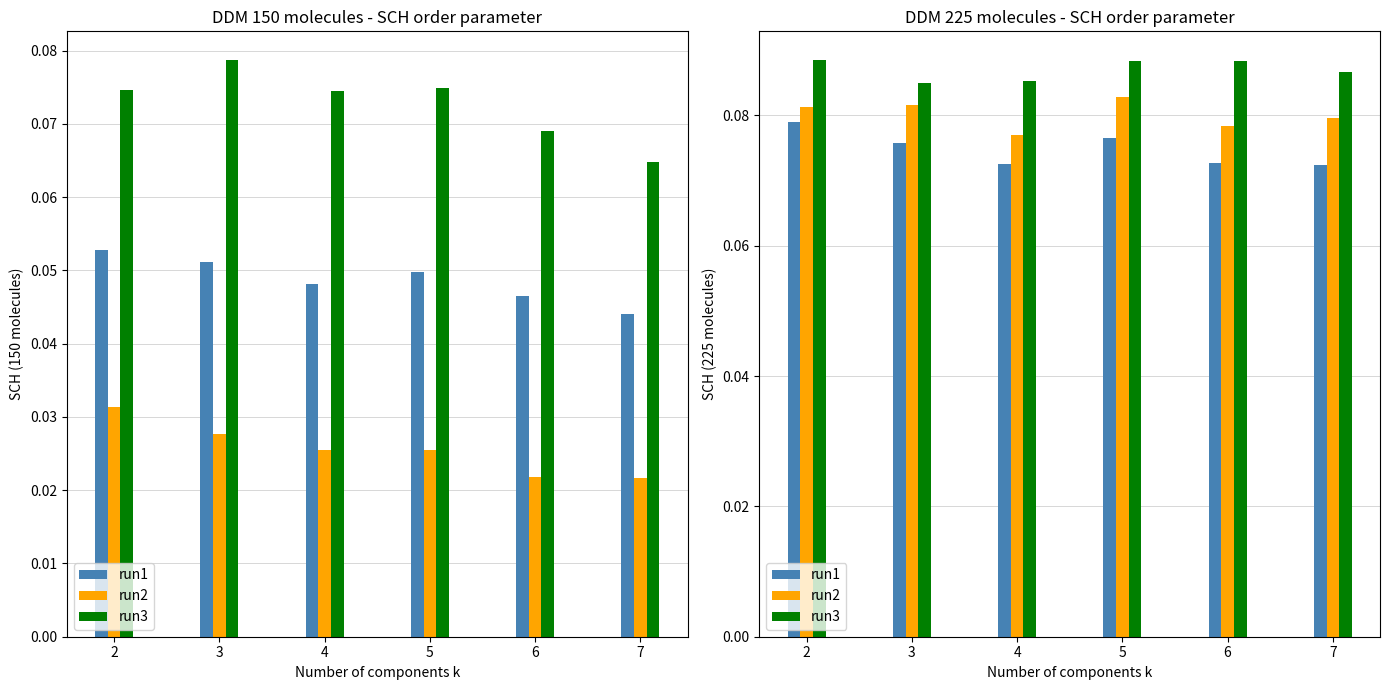

Does the chart contain stacked bars?

No